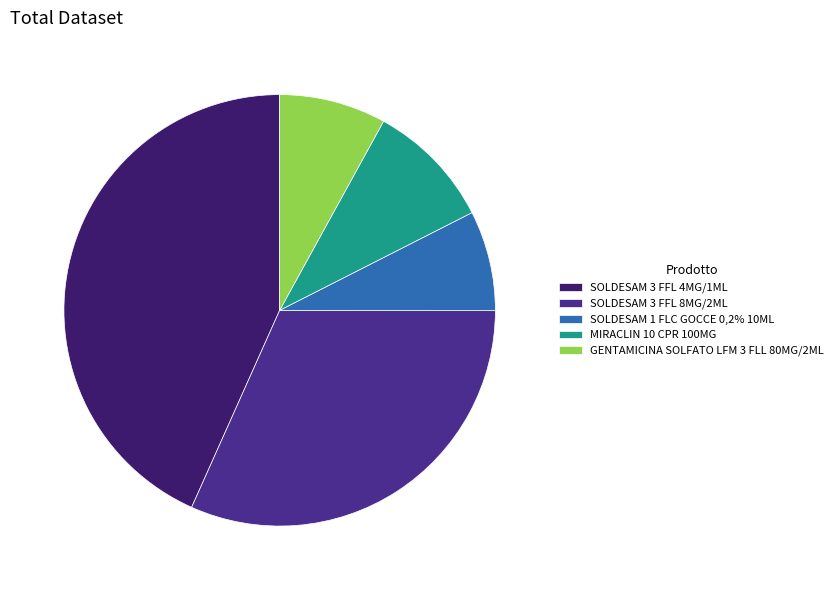

Which category has the biggest portion of the pie?

SOLDESAM 3 FFL 4MG/1ML